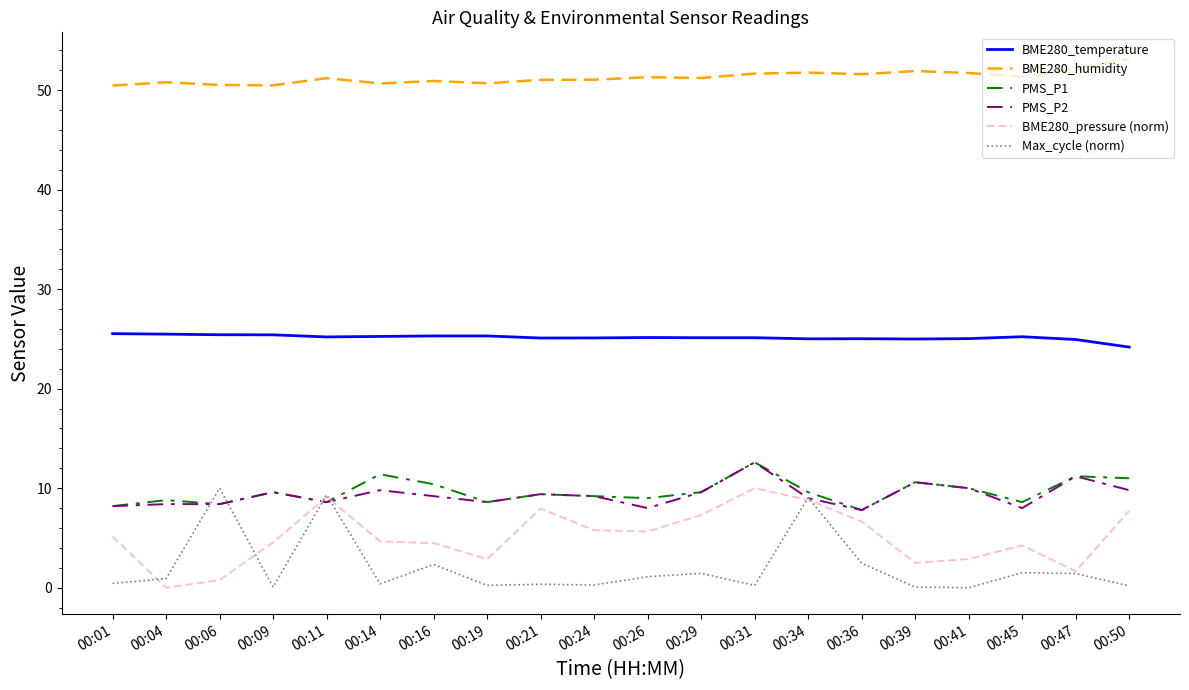

The value of PMS_P1 at 00:01 is 4.6. True or false?

False